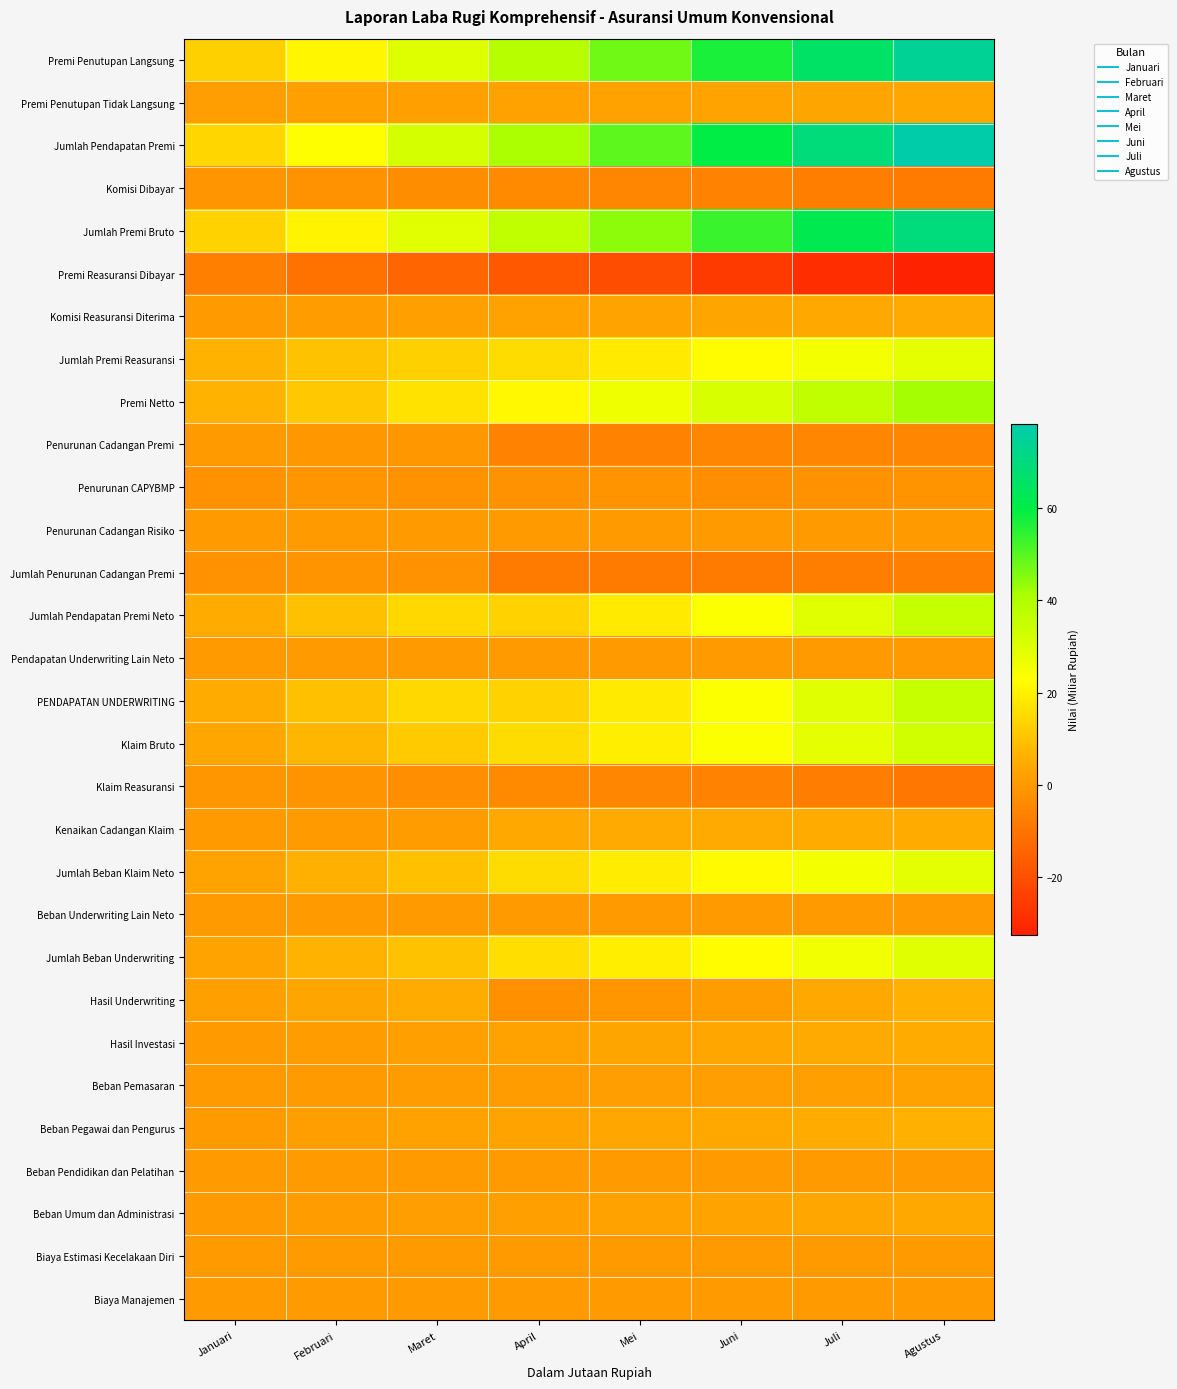

Reading right to left, extract all data points from this chart.

Premi Penutupan Langsung: Agustus=74.7	Juli=66.0	Juni=57.0	Mei=47.2	April=38.4	Maret=30.2	Februari=20.8	Januari=12.6
Premi Penutupan Tidak Langsung: Agustus=3.6	Juli=3.3	Juni=2.7	Mei=2.3	April=2.3	Maret=2.0	Februari=1.7	Januari=1.4
Jumlah Pendapatan Premi: Agustus=78.3	Juli=69.4	Juni=59.7	Mei=49.4	April=40.7	Maret=32.2	Februari=22.5	Januari=14.1
Komisi Dibayar: Agustus=-8.2	Juli=-7.2	Juni=-6.1	Mei=-5.1	April=-4.2	Maret=-3.3	Februari=-2.1	Januari=-1.1
Jumlah Premi Bruto: Agustus=70.0	Juli=62.1	Juni=53.5	Mei=44.3	April=36.5	Maret=28.9	Februari=20.4	Januari=13.0
Premi Reasuransi Dibayar: Agustus=-32.5	Juli=-29.3	Juni=-25.6	Mei=-20.7	April=-17.4	Maret=-14.3	Februari=-10.6	Januari=-7.0
Komisi Reasuransi Diterima: Agustus=4.4	Juli=3.9	Juni=3.3	Mei=2.6	April=2.1	Maret=1.7	Februari=1.1	Januari=0.6
Jumlah Premi Reasuransi: Agustus=28.1	Juli=25.4	Juni=22.3	Mei=18.1	April=15.3	Maret=12.5	Februari=9.5	Januari=6.3
Premi Netto: Agustus=41.9	Juli=36.7	Juni=31.2	Mei=26.2	April=21.2	Maret=16.4	Februari=10.9	Januari=6.6
Penurunan Cadangan Premi: Agustus=-5.2	Juli=-5.1	Juni=-5.2	Mei=-6.1	April=-6.2	Maret=-0.1	Februari=-0.3	Januari=0.1
Penurunan CAPYBMP: Agustus=-1.6	Juli=-2.0	Juni=-2.7	Mei=-1.7	April=-2.0	Maret=-1.9	Februari=-1.3	Januari=-2.0
Penurunan Cadangan Risiko: Agustus=-0.0	Juli=-0.0	Juni=-0.0	Mei=-0.0	April=-0.0	Maret=-0.0	Februari=-0.0	Januari=0.0
Jumlah Penurunan Cadangan Premi: Agustus=-6.8	Juli=-7.1	Juni=-7.9	Mei=-7.9	April=-8.2	Maret=-2.1	Februari=-1.6	Januari=-1.9
Jumlah Pendapatan Premi Neto: Agustus=35.1	Juli=29.6	Juni=23.4	Mei=18.3	April=13.1	Maret=14.4	Februari=9.3	Januari=4.7
Pendapatan Underwriting Lain Neto: Agustus=0.0	Juli=0.0	Juni=0.0	Mei=0.0	April=0.0	Maret=0.0	Februari=0.0	Januari=-0.0
PENDAPATAN UNDERWRITING: Agustus=35.2	Juli=29.6	Juni=23.4	Mei=18.3	April=13.1	Maret=14.4	Februari=9.3	Januari=4.7
Klaim Bruto: Agustus=32.9	Juli=28.1	Juni=23.5	Mei=19.4	April=15.3	Maret=11.5	Februari=7.2	Januari=3.5
Klaim Reasuransi: Agustus=-9.2	Juli=-7.7	Juni=-6.2	Mei=-5.1	April=-4.1	Maret=-3.0	Februari=-1.7	Januari=-0.8
Kenaikan Cadangan Klaim: Agustus=5.0	Juli=4.7	Juni=4.4	Mei=4.3	April=4.0	Maret=0.8	Februari=0.3	Januari=0.1
Jumlah Beban Klaim Neto: Agustus=28.7	Juli=25.1	Juni=21.7	Mei=18.6	April=15.2	Maret=9.3	Februari=5.9	Januari=2.9
Beban Underwriting Lain Neto: Agustus=0.8	Juli=0.6	Juni=0.5	Mei=0.4	April=0.3	Maret=0.2	Februari=0.1	Januari=0.1
Jumlah Beban Underwriting: Agustus=29.4	Juli=25.7	Juni=22.3	Mei=19.0	April=15.5	Maret=9.6	Februari=6.0	Januari=2.9
Hasil Underwriting: Agustus=5.7	Juli=3.9	Juni=1.1	Mei=-0.7	April=-2.4	Maret=4.8	Februari=3.3	Januari=1.8
Hasil Investasi: Agustus=4.8	Juli=4.3	Juni=3.7	Mei=3.1	April=2.4	Maret=1.9	Februari=1.2	Januari=0.7
Beban Pemasaran: Agustus=2.3	Juli=1.9	Juni=1.6	Mei=1.3	April=1.1	Maret=0.8	Februari=0.5	Januari=0.3
Beban Pegawai dan Pengurus: Agustus=5.6	Juli=5.0	Juni=4.3	Mei=3.6	April=2.9	Maret=2.1	Februari=1.3	Januari=0.6
Beban Pendidikan dan Pelatihan: Agustus=0.2	Juli=0.2	Juni=0.2	Mei=0.1	April=0.1	Maret=0.1	Februari=0.0	Januari=0.0
Beban Umum dan Administrasi: Agustus=4.0	Juli=3.5	Juni=2.9	Mei=2.4	April=1.9	Maret=1.4	Februari=0.9	Januari=0.4
Biaya Estimasi Kecelakaan Diri: Agustus=0.0	Juli=0.0	Juni=0.0	Mei=0.0	April=0.0	Maret=0.0	Februari=0.0	Januari=0.0
Biaya Manajemen: Agustus=0.0	Juli=0.0	Juni=0.0	Mei=0.0	April=0.0	Maret=0.0	Februari=0.0	Januari=0.0